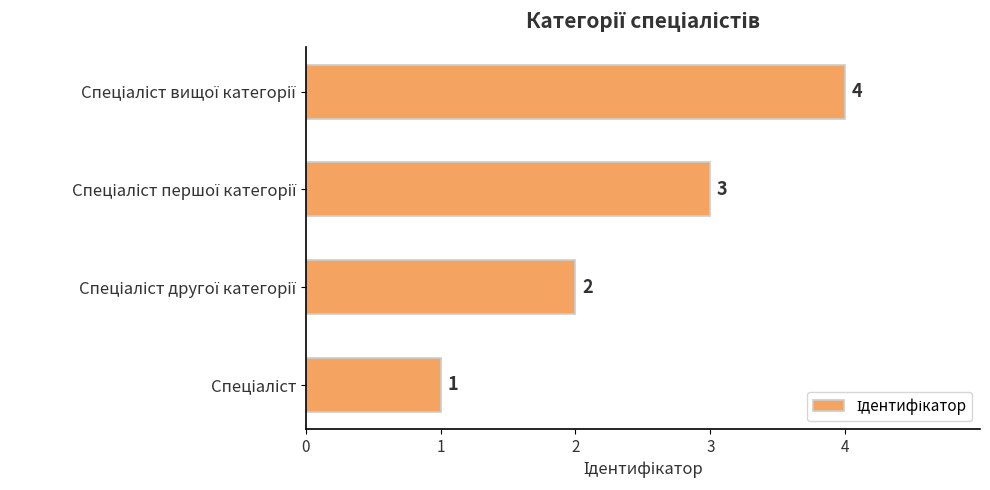

What is the difference between the maximum and minimum values?

3